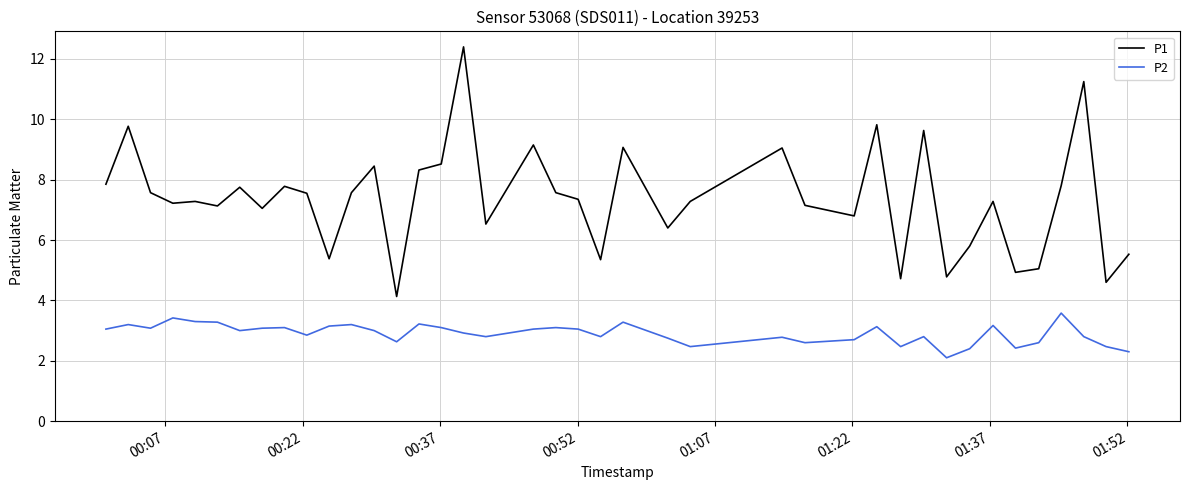

Which series has the largest range (max minus min)?

P1